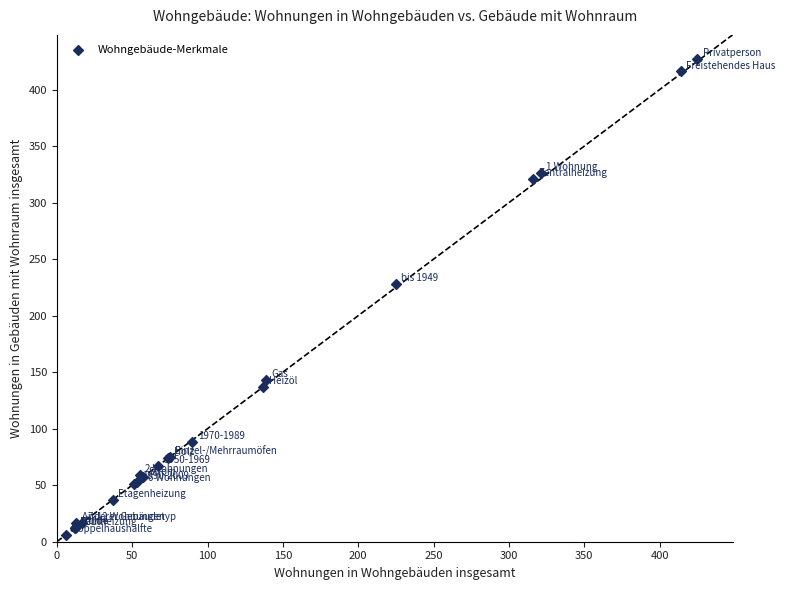

What Y value in the scatter plot is closest to 216?

228